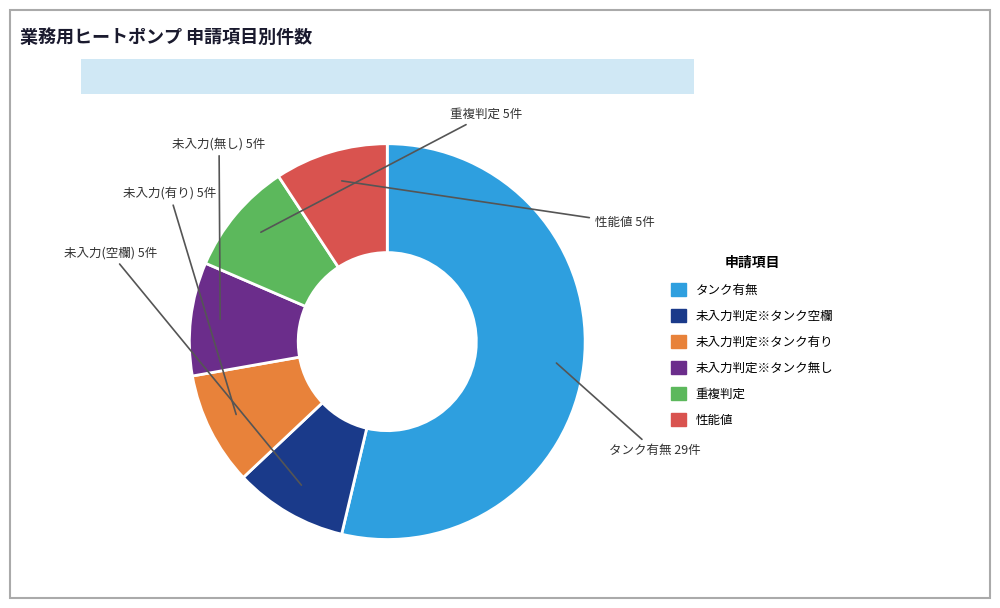

Is there a majority slice in this chart?

Yes